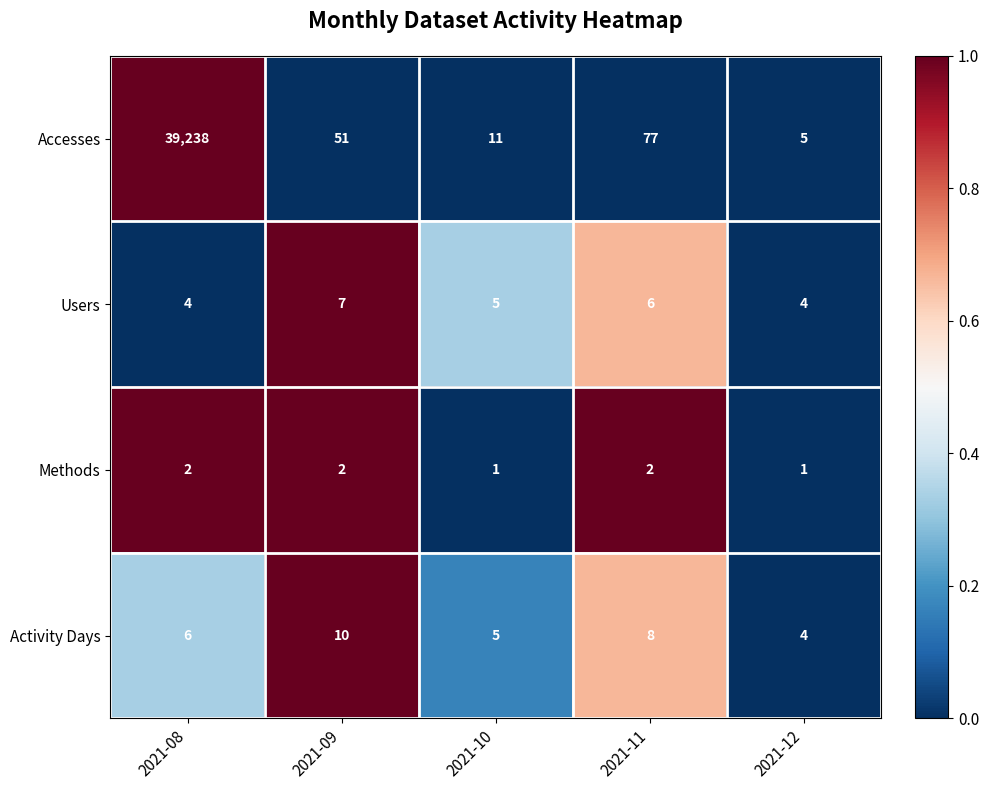

What is the sum of the Methods values at 2021-11 and 2021-09?

4